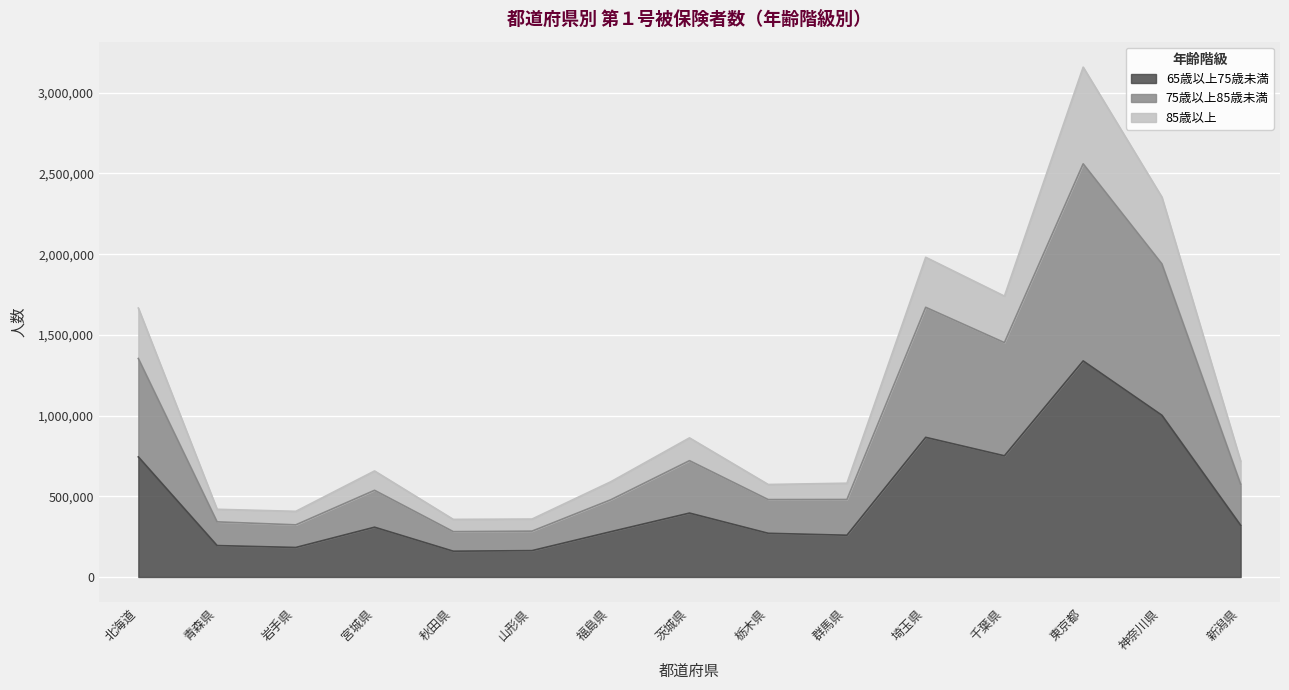

True or false: 85歳以上 has more than 1 interior local peaks.

True